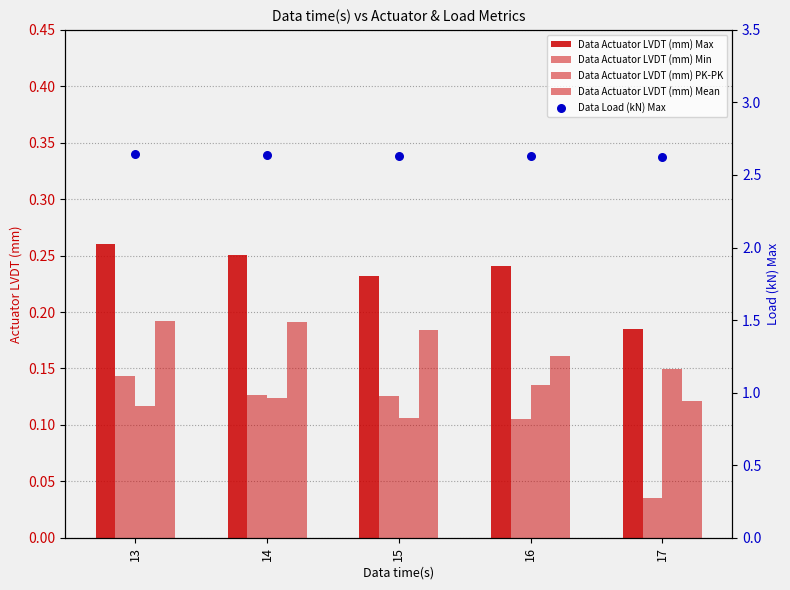

Which series contains the lowest Y value?

Data Actuator LVDT (mm) Min